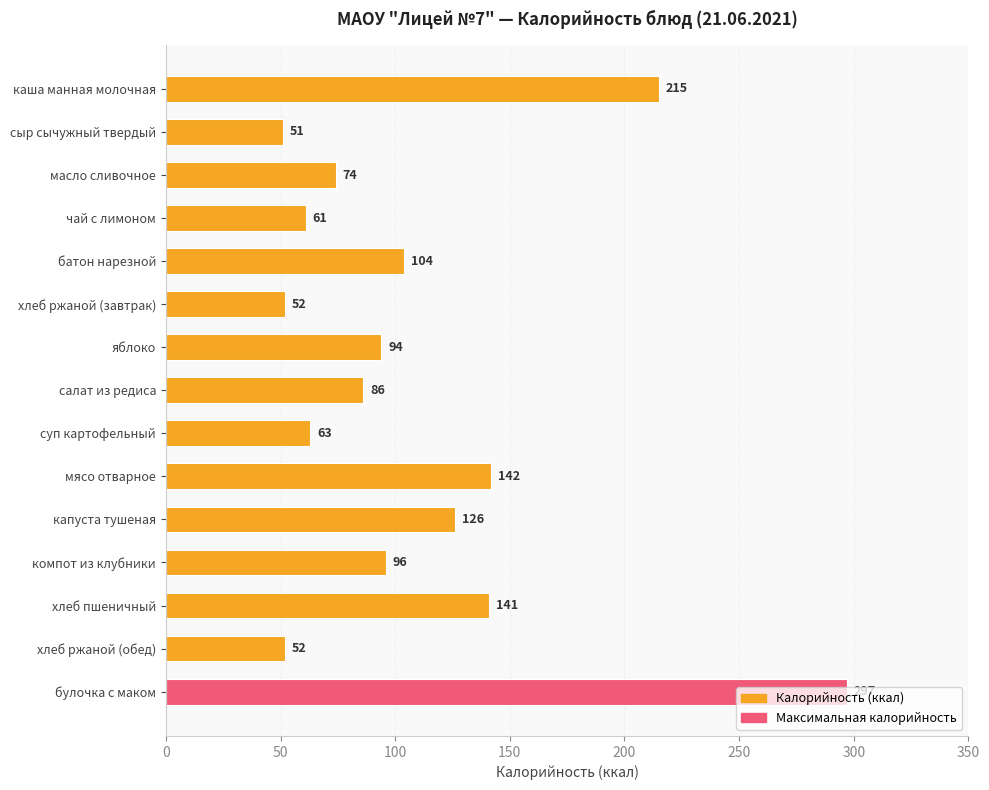

What is the sum of all values?

1654